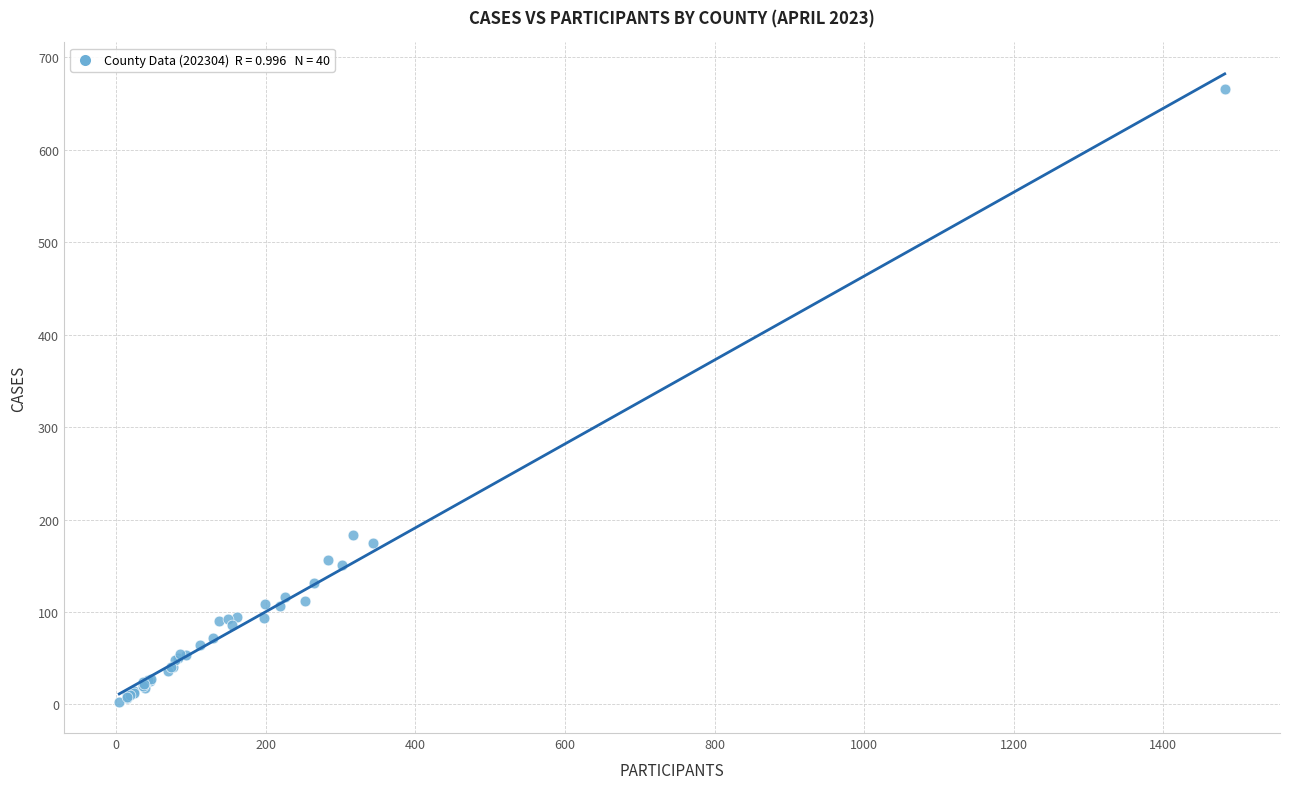

What Y value in the scatter plot is closest to 334?

183